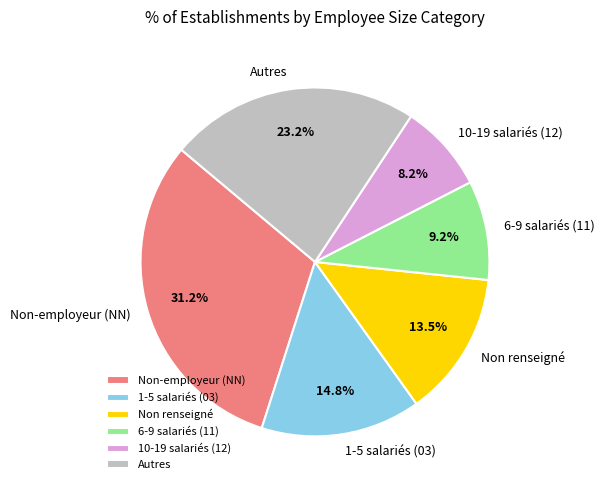

Rank the categories by value from highest to lowest.

Non-employeur (NN), Autres, 1-5 salariés (03), Non renseigné, 6-9 salariés (11), 10-19 salariés (12)